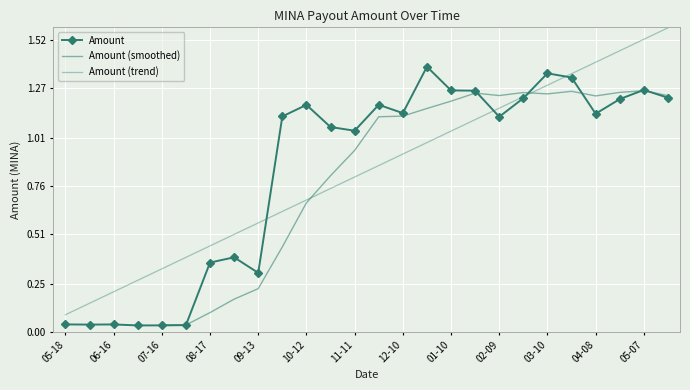

How many points are higher than both their immediate neighbors (excluding endpoints)?

7